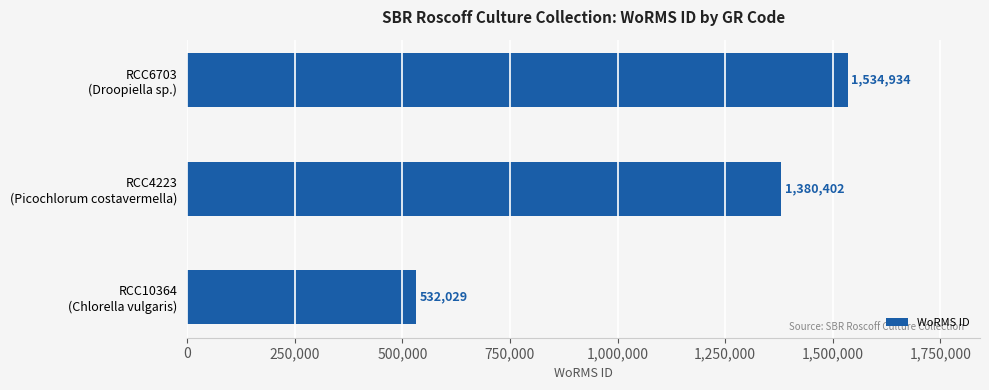

Does the chart contain any negative values?

No